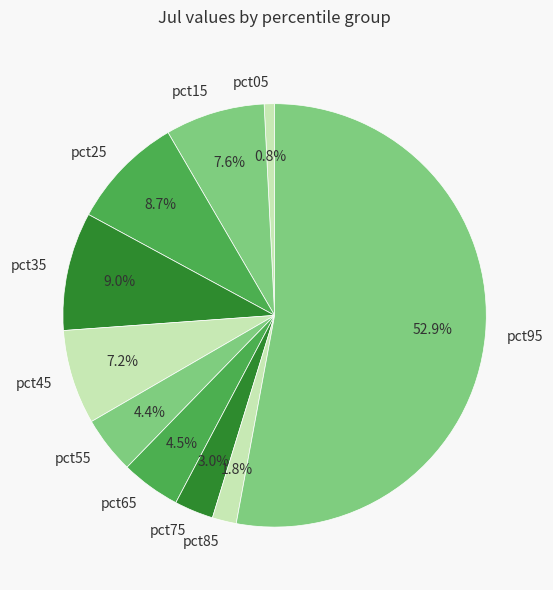

Is there any slice that represents more than half of the pie?

Yes